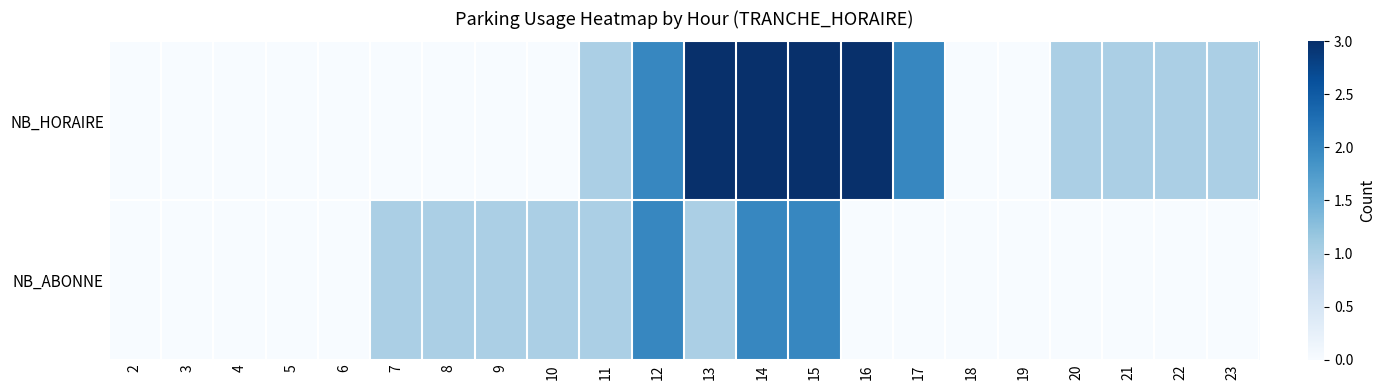

At how many categories does at least one series exceed 0?

15